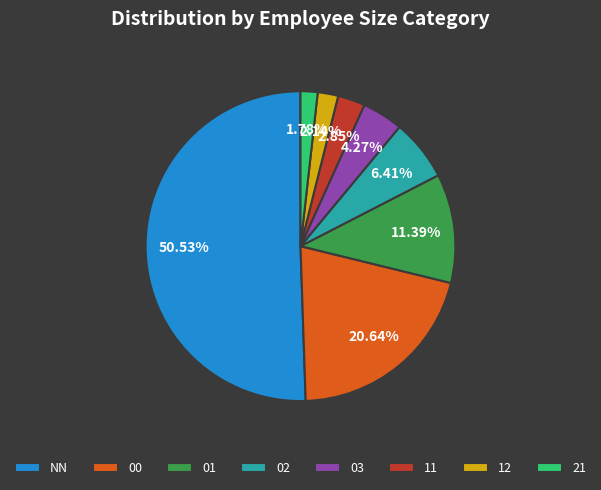

True or false: 00 accounts for 21% of the total.

True